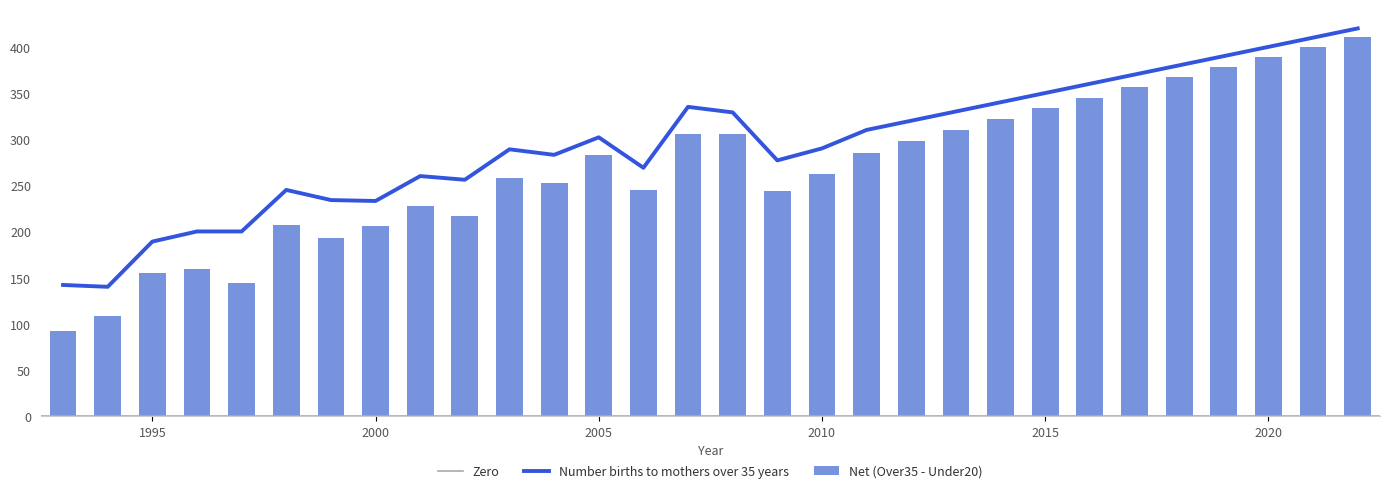

How many data points does each series have?

30